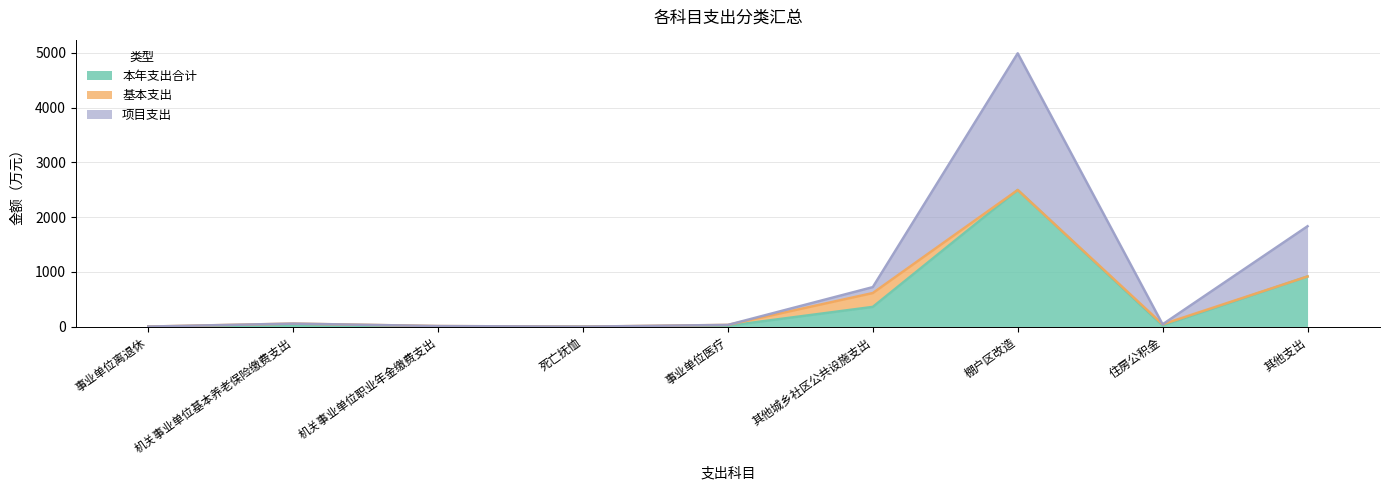

Where does the 项目支出 series first go above 43?

机关事业单位基本养老保险缴费支出